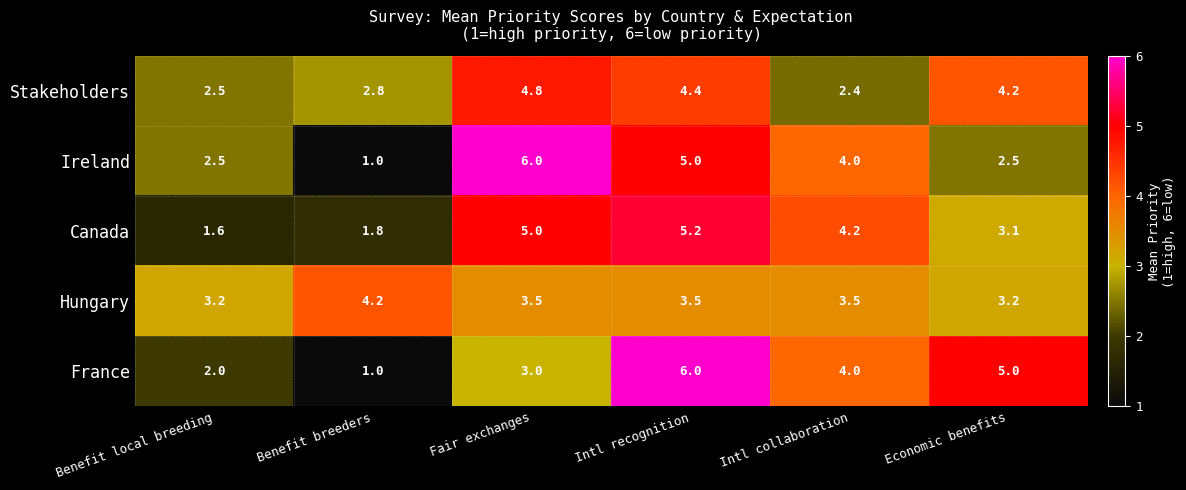

Count the Hungary values in the range 3 to 4.

5